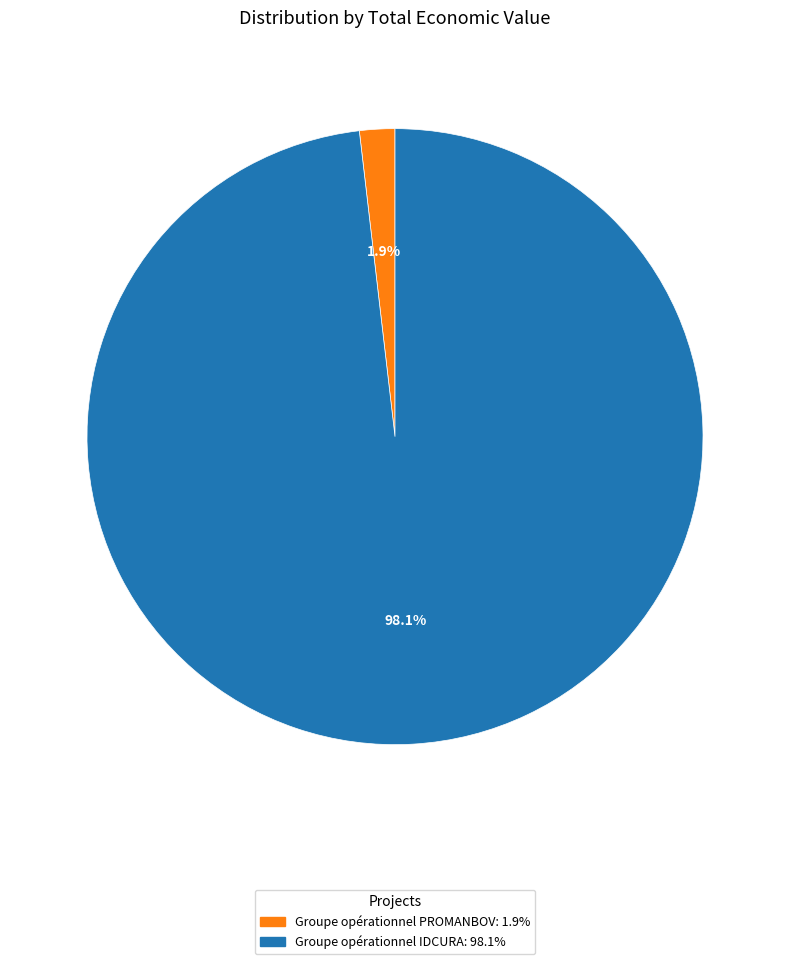

To the nearest percent, what is the combined percentage of Groupe opérationnel IDCURA and Groupe opérationnel PROMANBOV?

100%